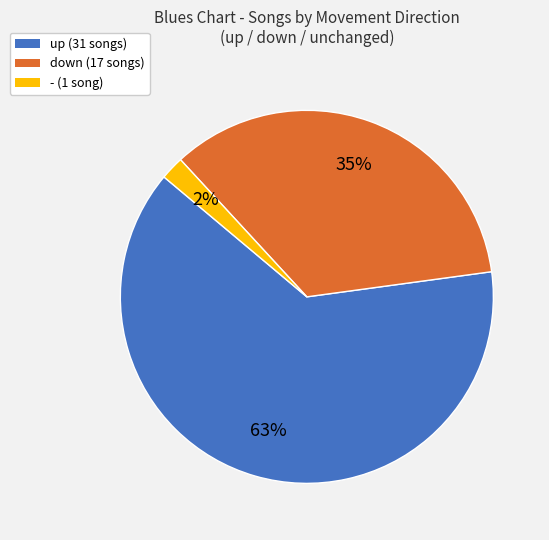

Do down (17 songs) and up (31 songs) together represent more than half of the pie?

Yes